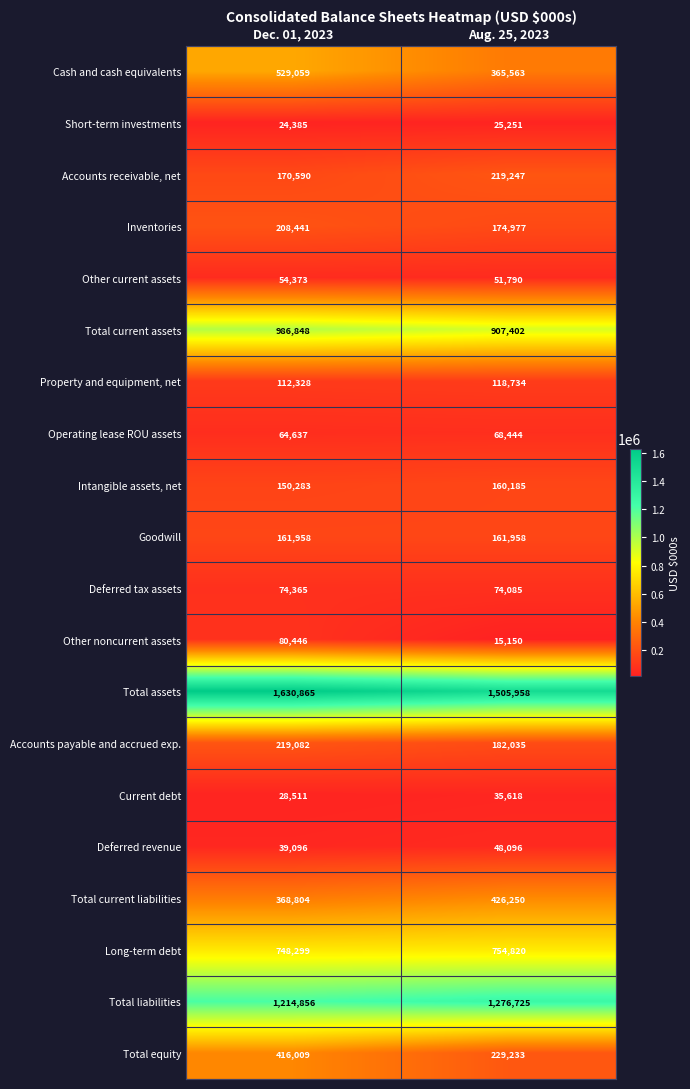

What is the difference between the maximum and minimum values in the Long-term debt series?

6521